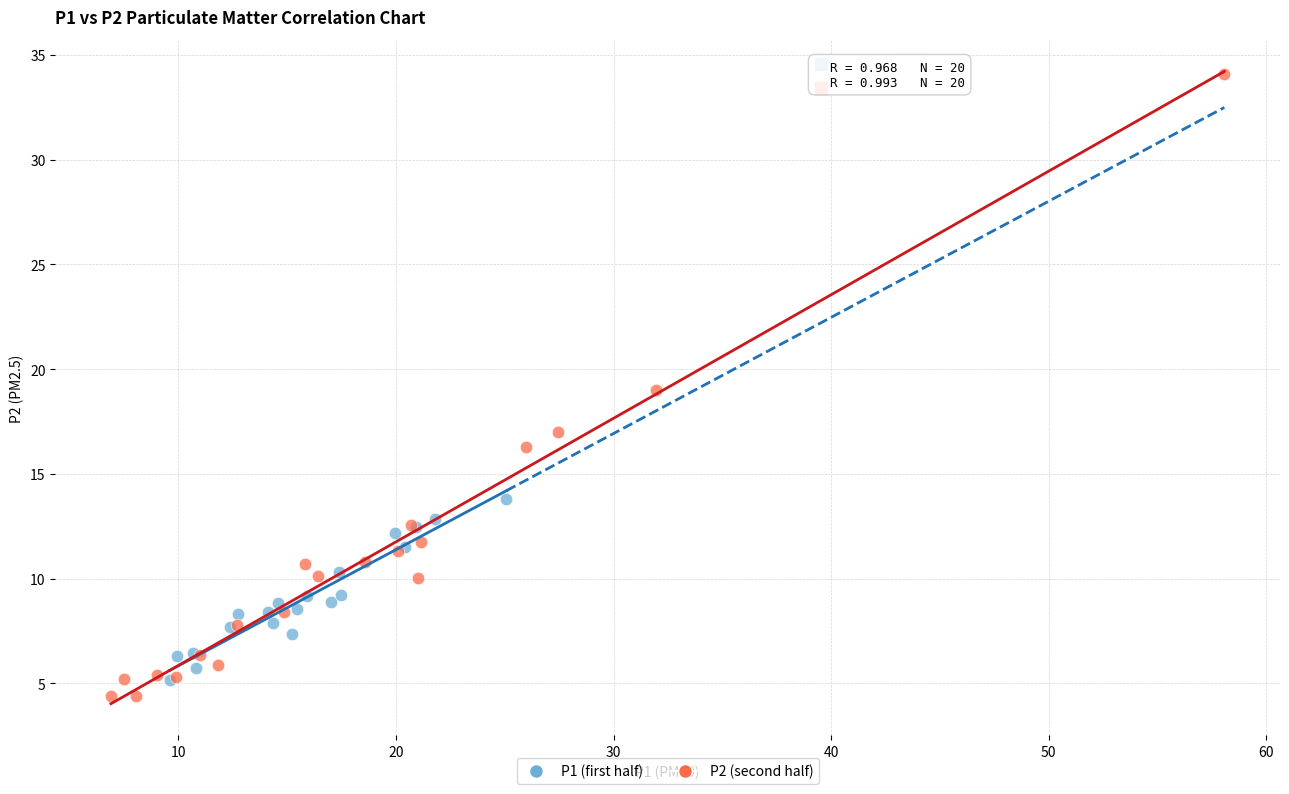

Which series reaches the maximum Y coordinate?

P2 (second half)